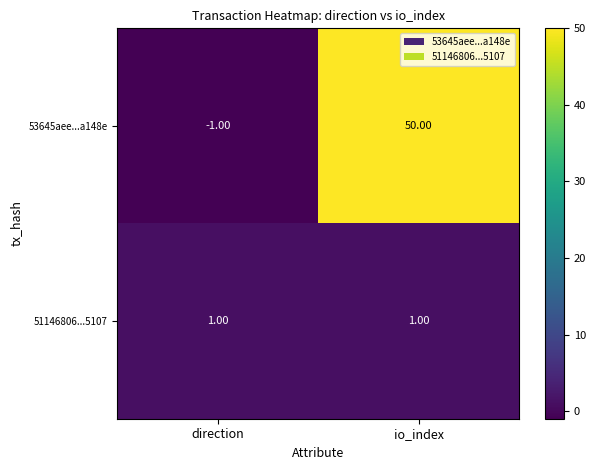

At direction, list the series in order from largest to smallest.

51146806...5107, 53645aee...a148e